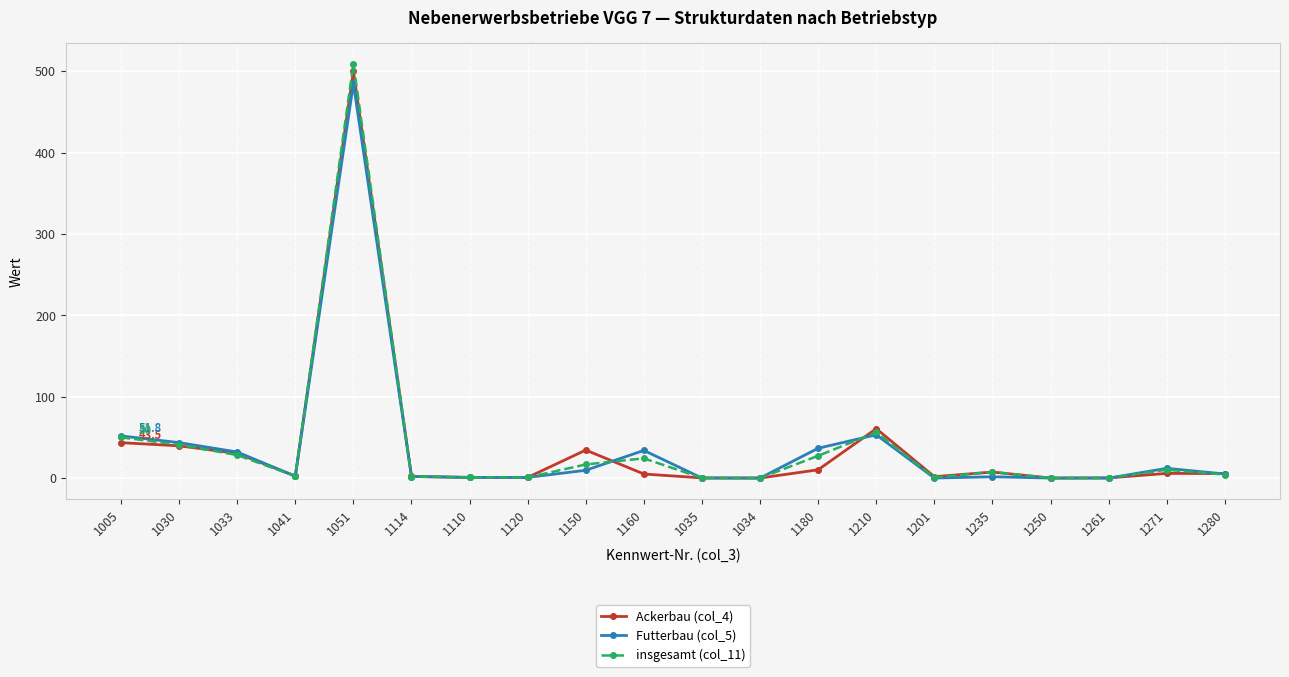

Where is insgesamt (col_11) nearest to the value 254?

1210